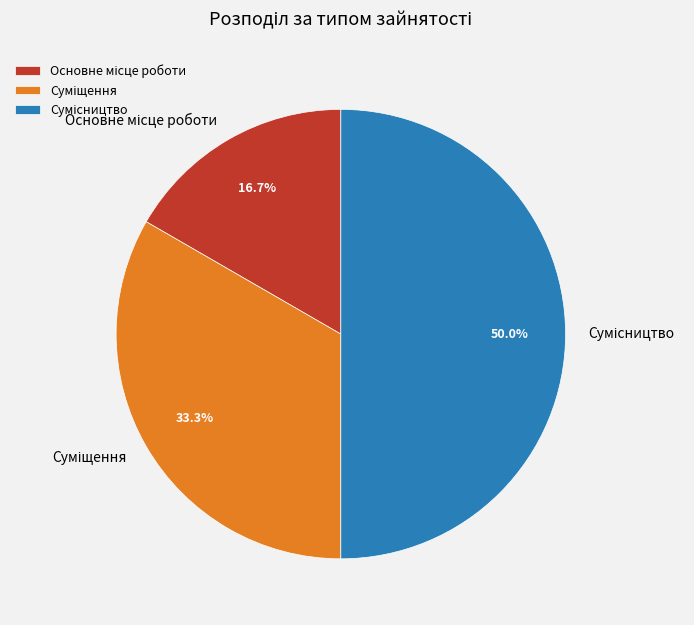

How many segments does this pie chart have?

3